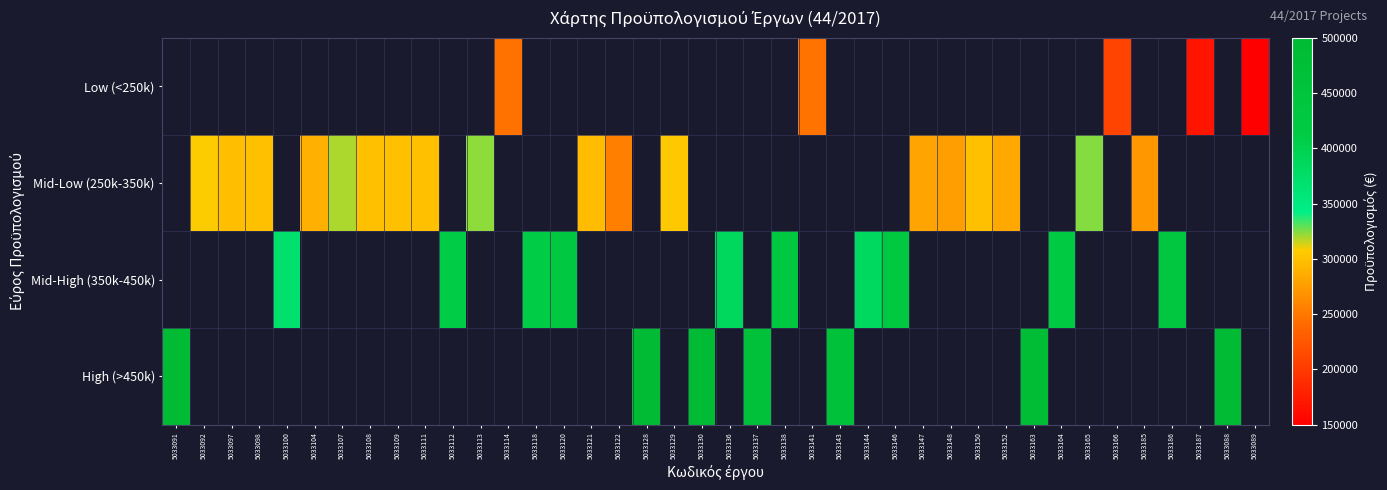

Count the number of categories in the chart.

40